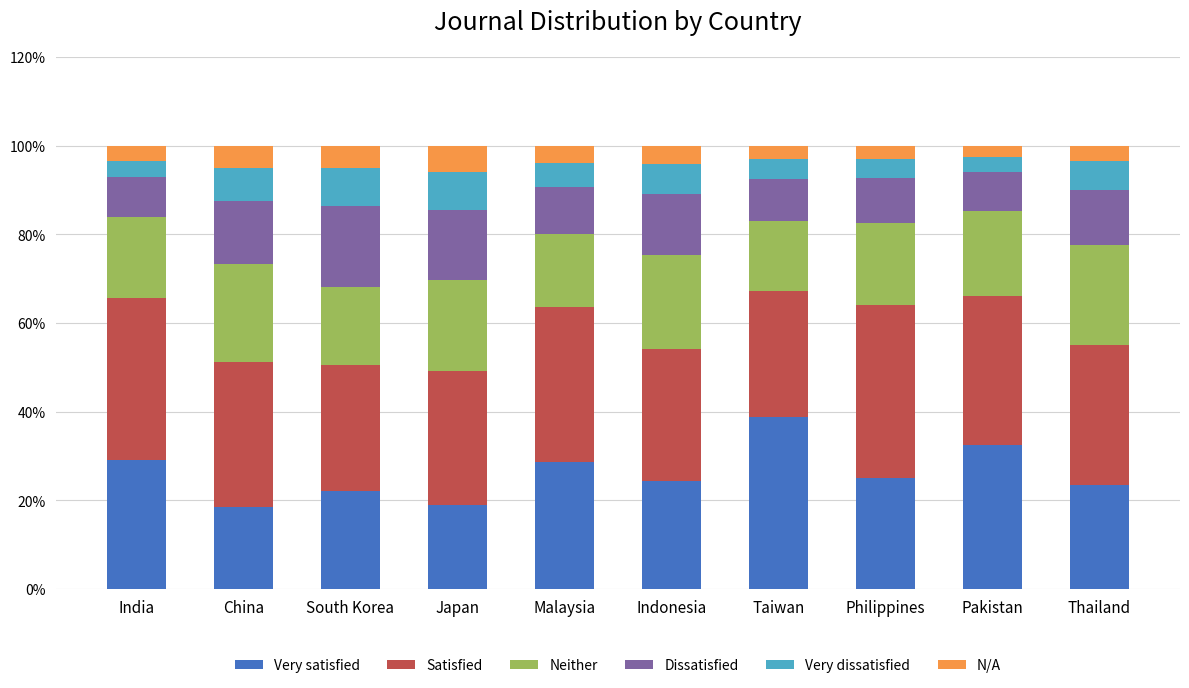

What is the total value across all series at Pakistan?

100.0